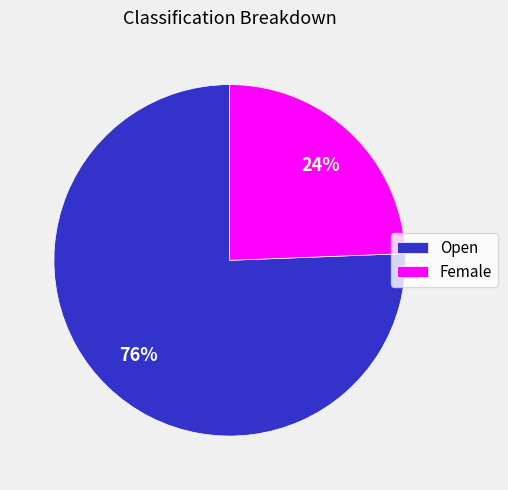

Does Open represent more than half of the total?

Yes